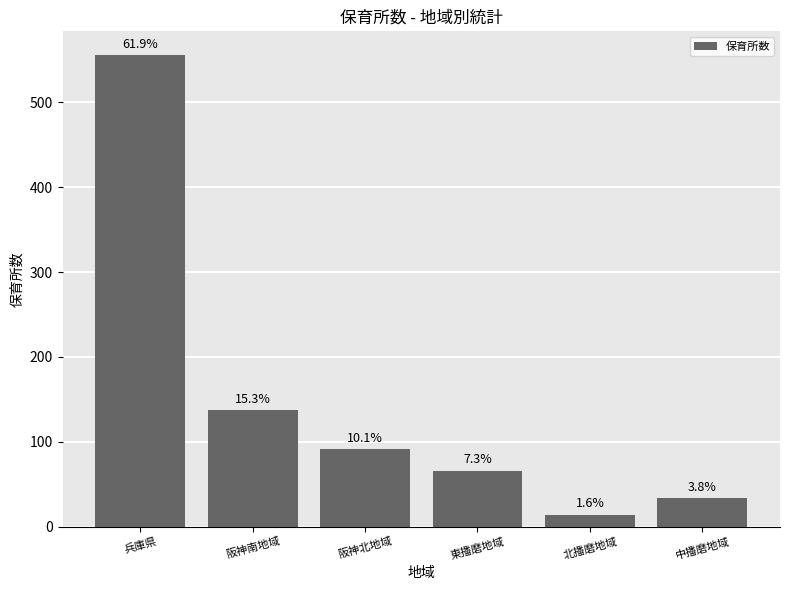

True or false: the data shows 184 at 阪神南地域.

False